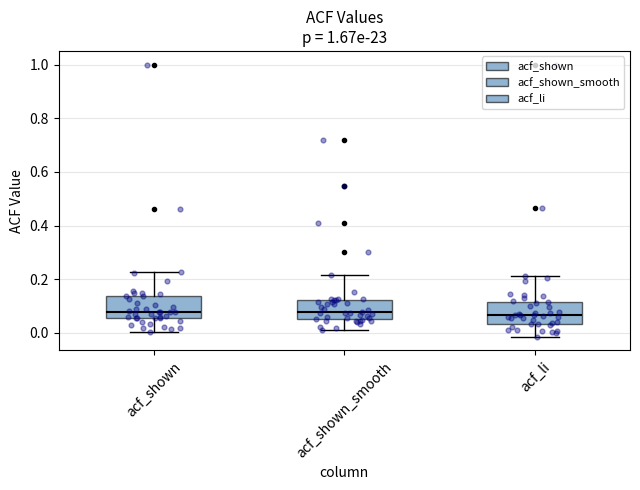

Reading left to right, read every box against the y-axis: the position of its median line, the range the box covers, and the ends of its whiskers. The values are not printed on the chart, so give them approximately, as read against the axis.

acf_shown: median 0.08, box 0.06 to 0.14, whiskers 0.00 to 0.22
acf_shown_smooth: median 0.08, box 0.06 to 0.12, whiskers 0.02 to 0.22
acf_li: median 0.06, box 0.04 to 0.12, whiskers -0.02 to 0.22